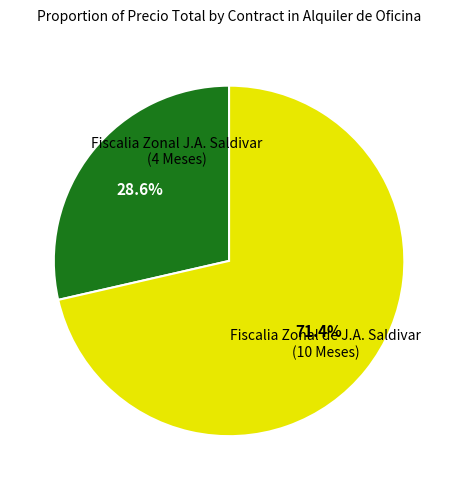

Does any single category account for the majority?

Yes